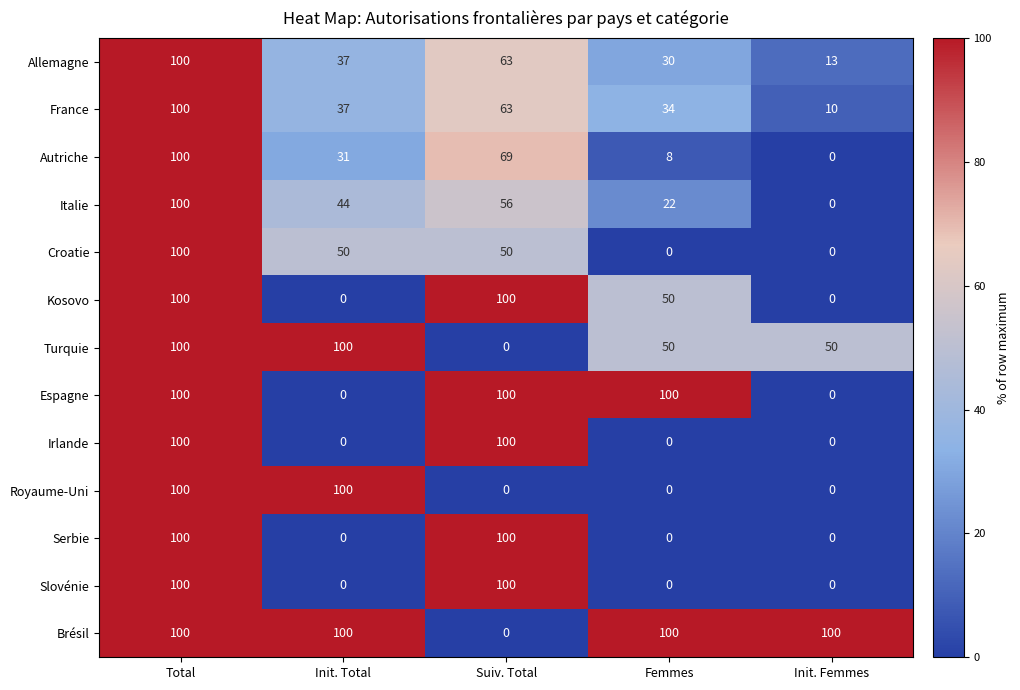

Where does the Turquie series first go above 50?

Total